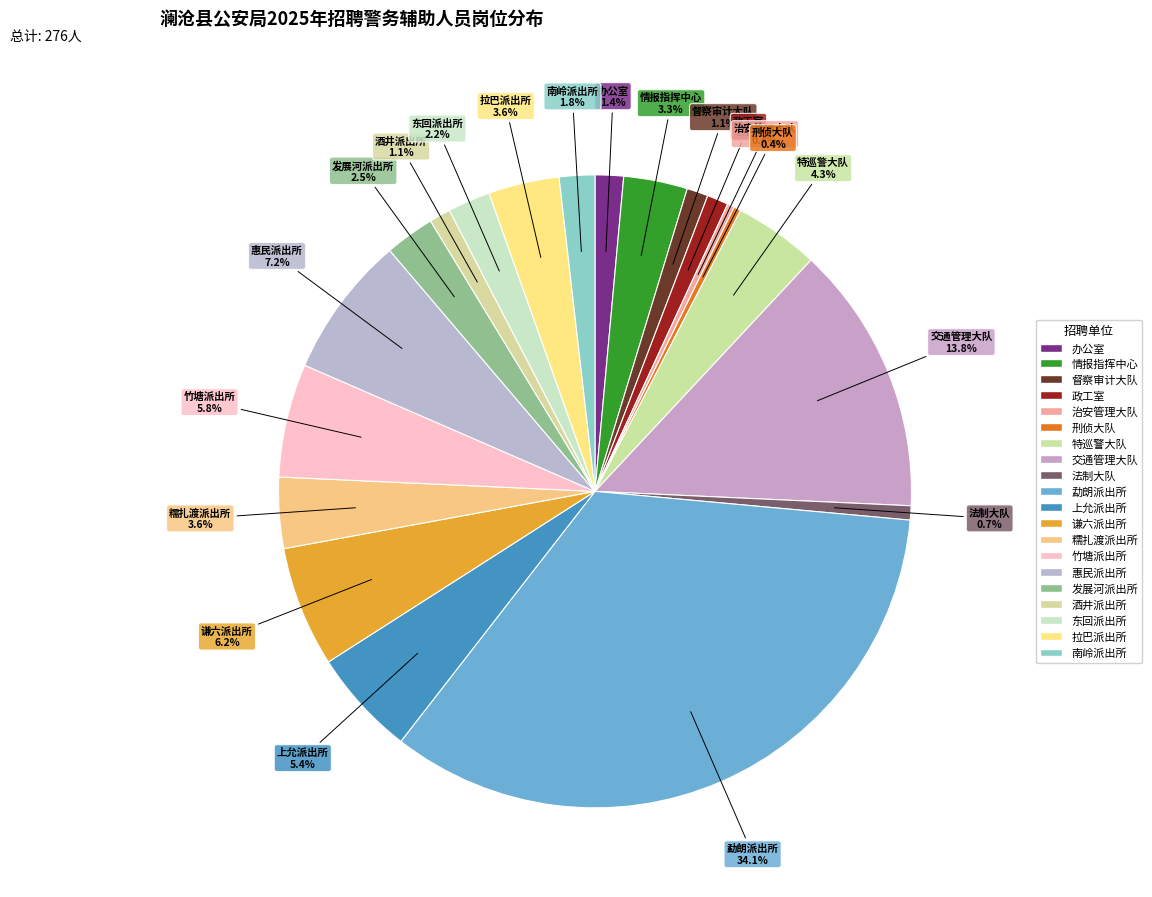

What percentage do 东回派出所 and 南岭派出所 together represent?

4.0%